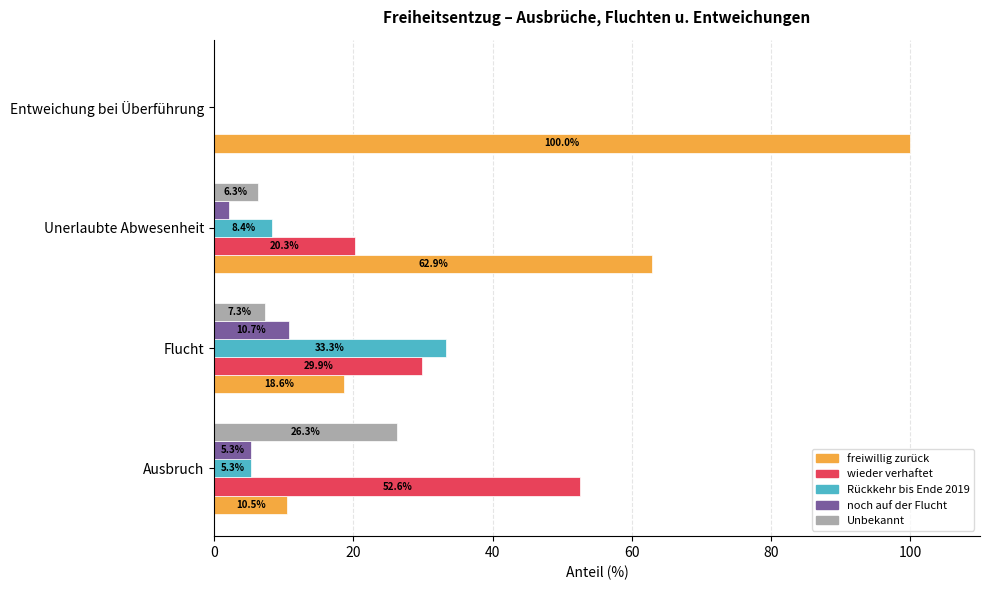

The value of freiwillig zurück at Flucht is 32.8. True or false?

False